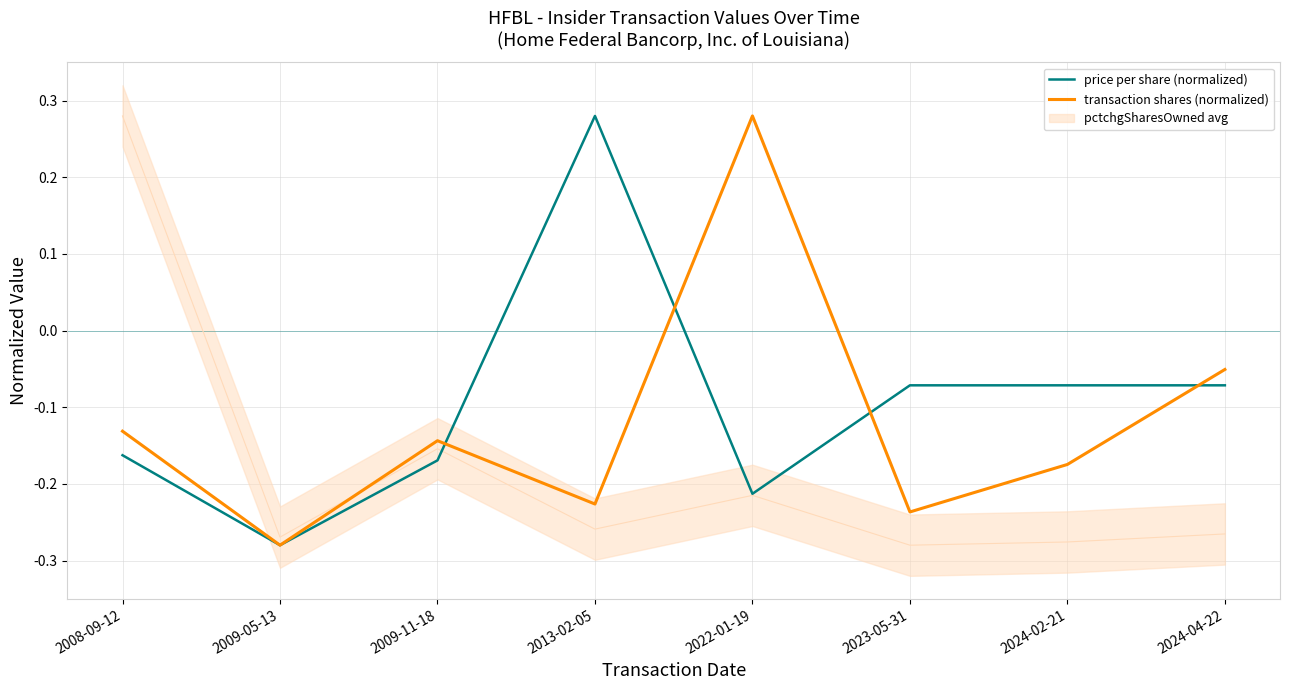

How many times do price per share (normalized) and transaction shares (normalized) cross each other?

4